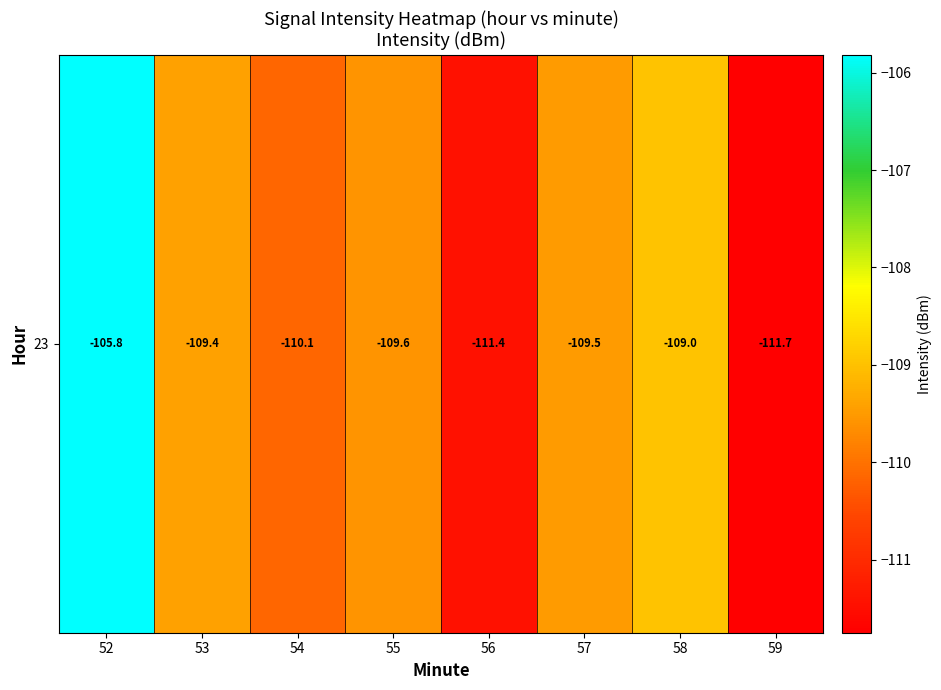

Between 58 and 55, which is larger?

58